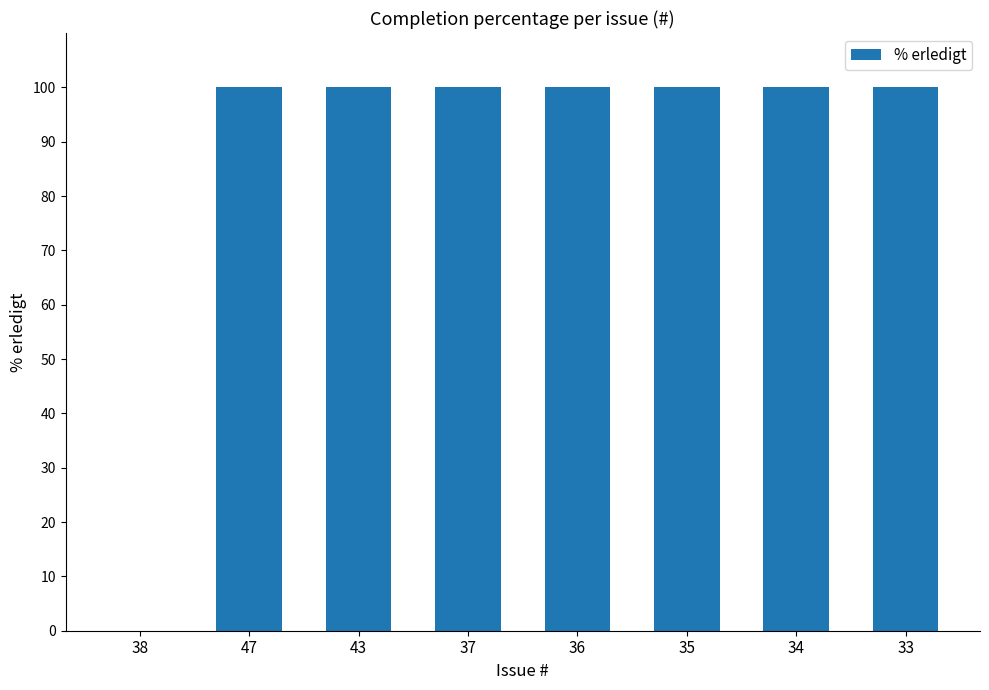

What is the average value?

88